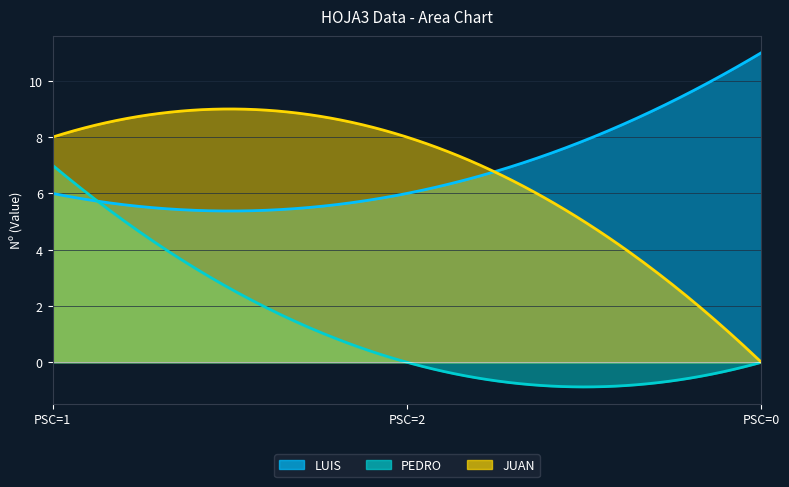

Between PSC=2 and PSC=0, which series saw the biggest shift?

JUAN